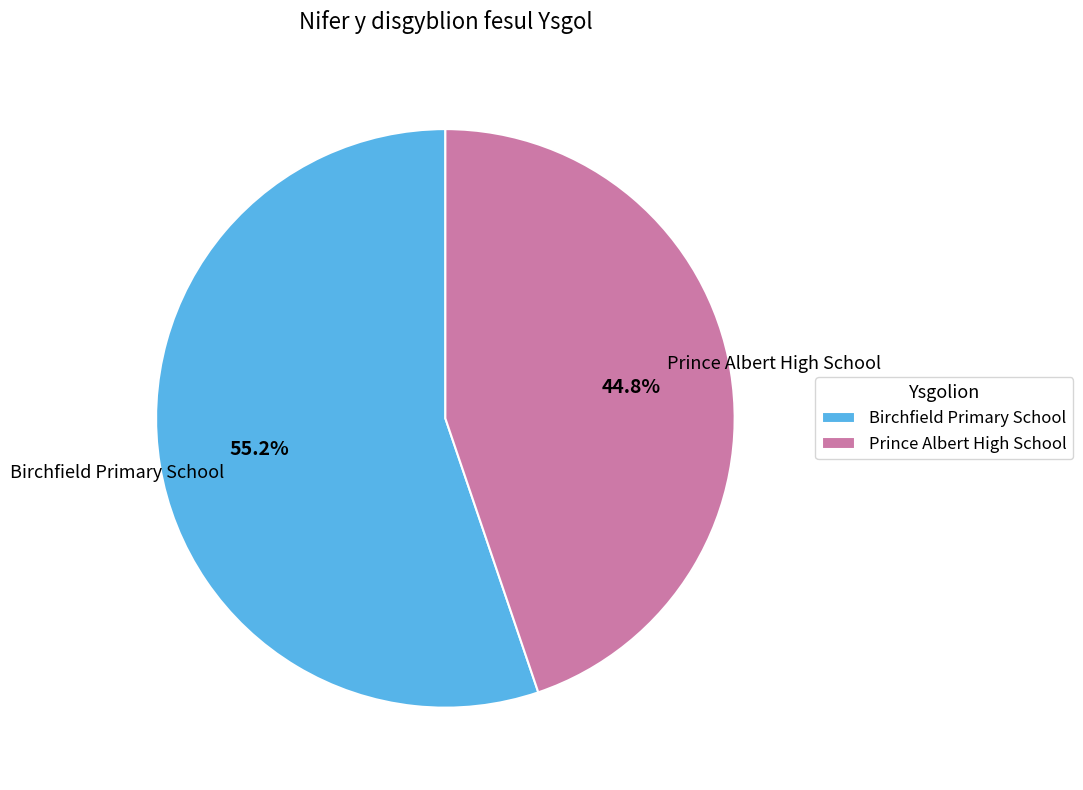

Rank the categories by value from lowest to highest.

Prince Albert High School, Birchfield Primary School